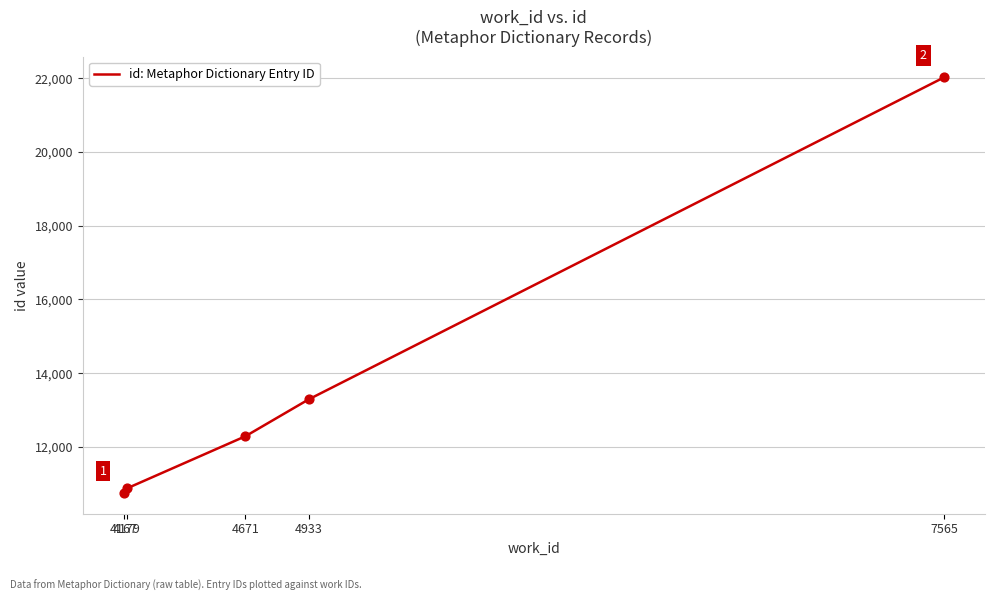

What is the change in value from 4179 to 4671?

+1418